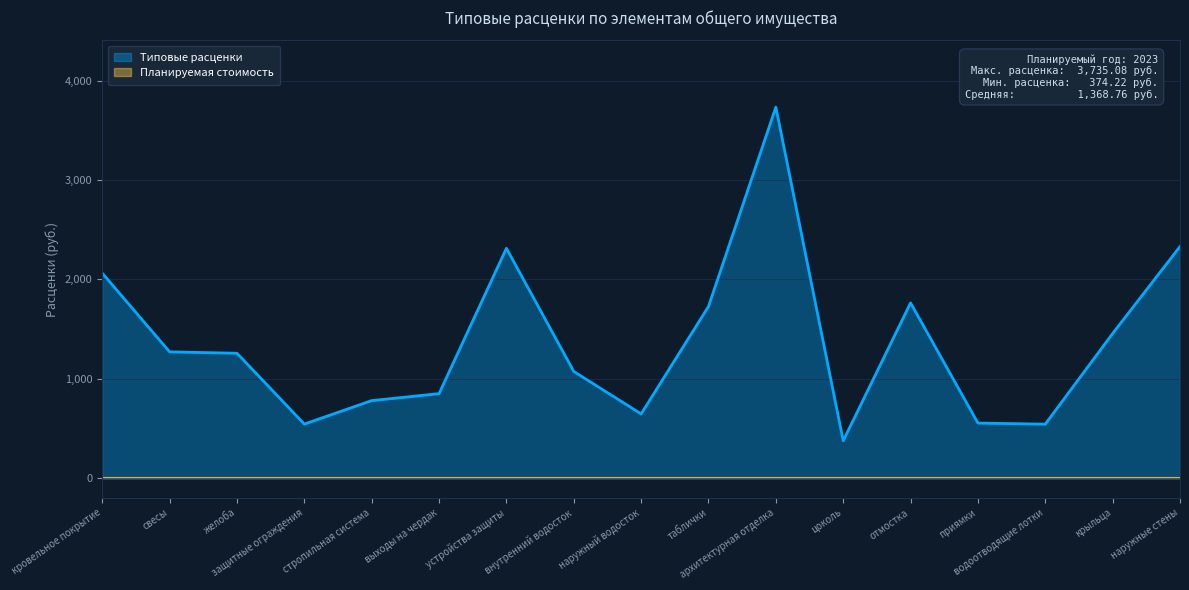

The value at выходы на чердак is 848.8. True or false?

True